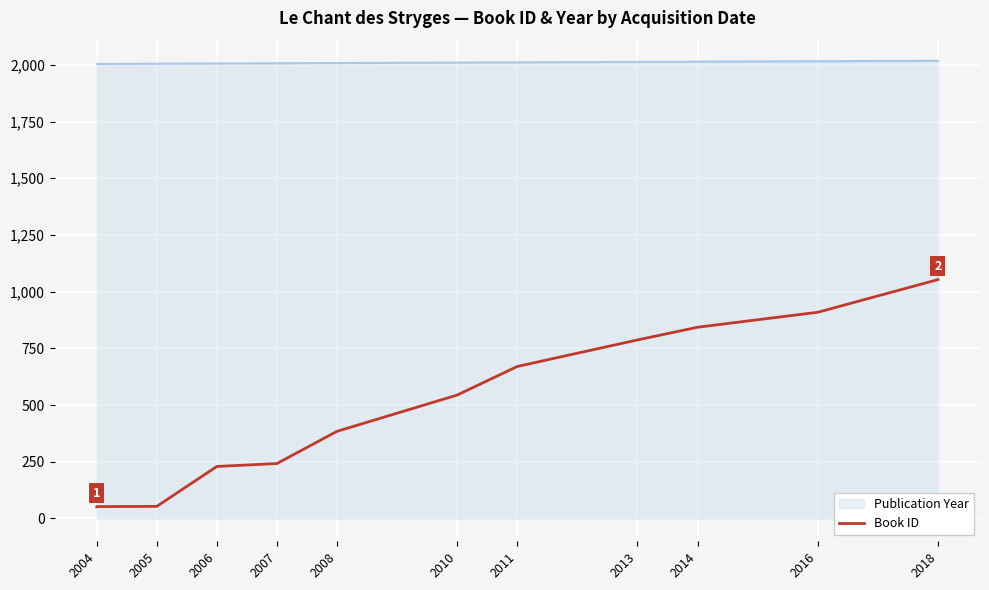

How many values are below 544?

6